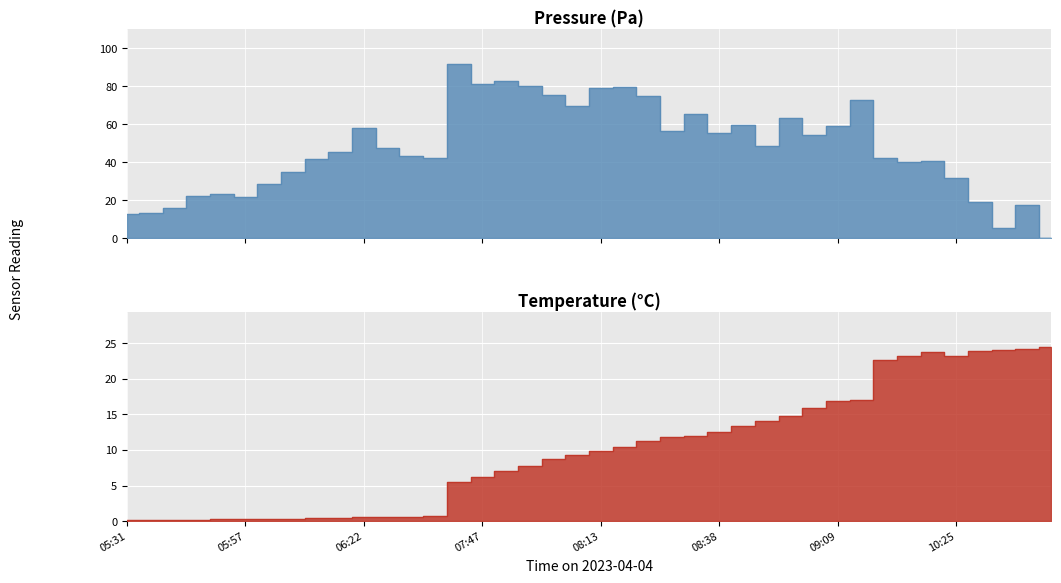

Which series has the largest range (max minus min)?

pressure